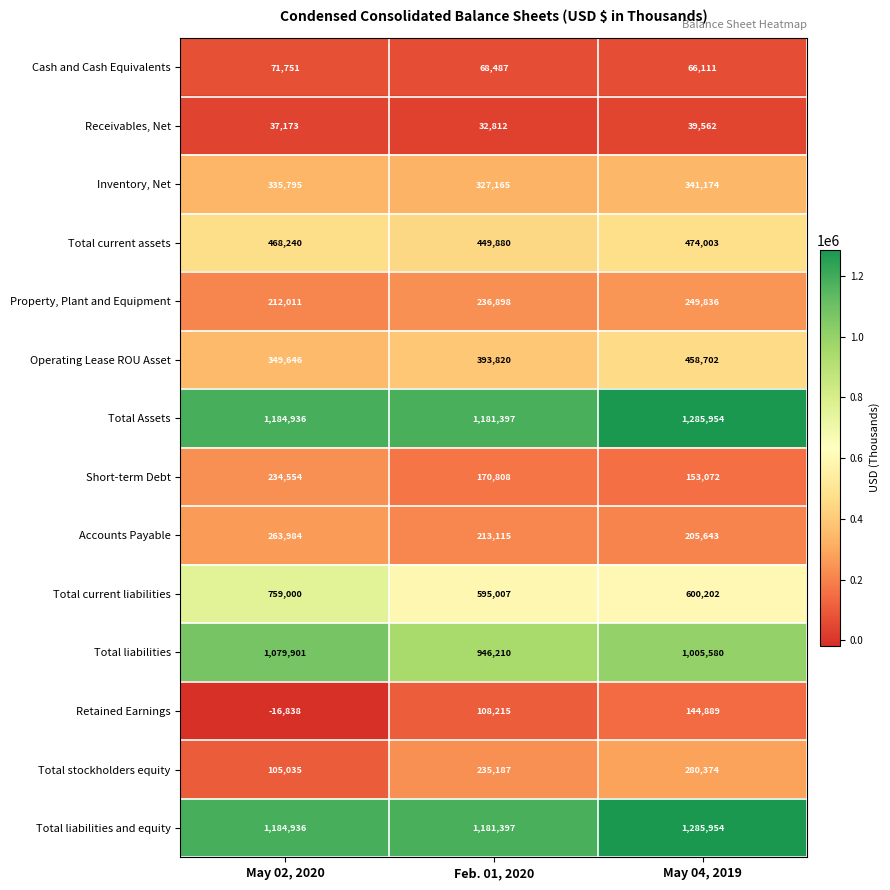

What is the sum of the Total liabilities and equity values at May 04, 2019 and Feb. 01, 2020?

2467351